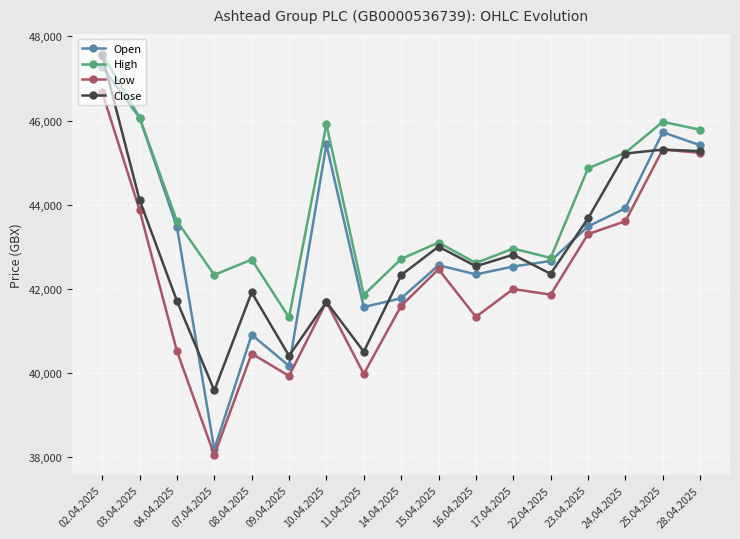

How many values in the Low series are below 41865?

8